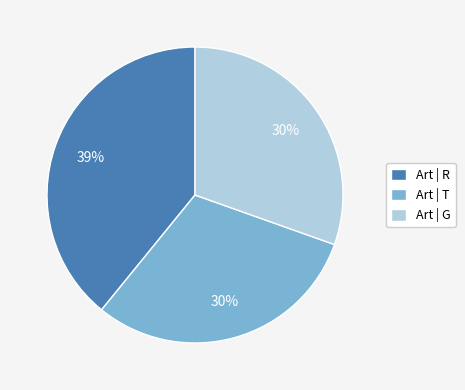

Is it true that Art | R is 39% of the pie?

True